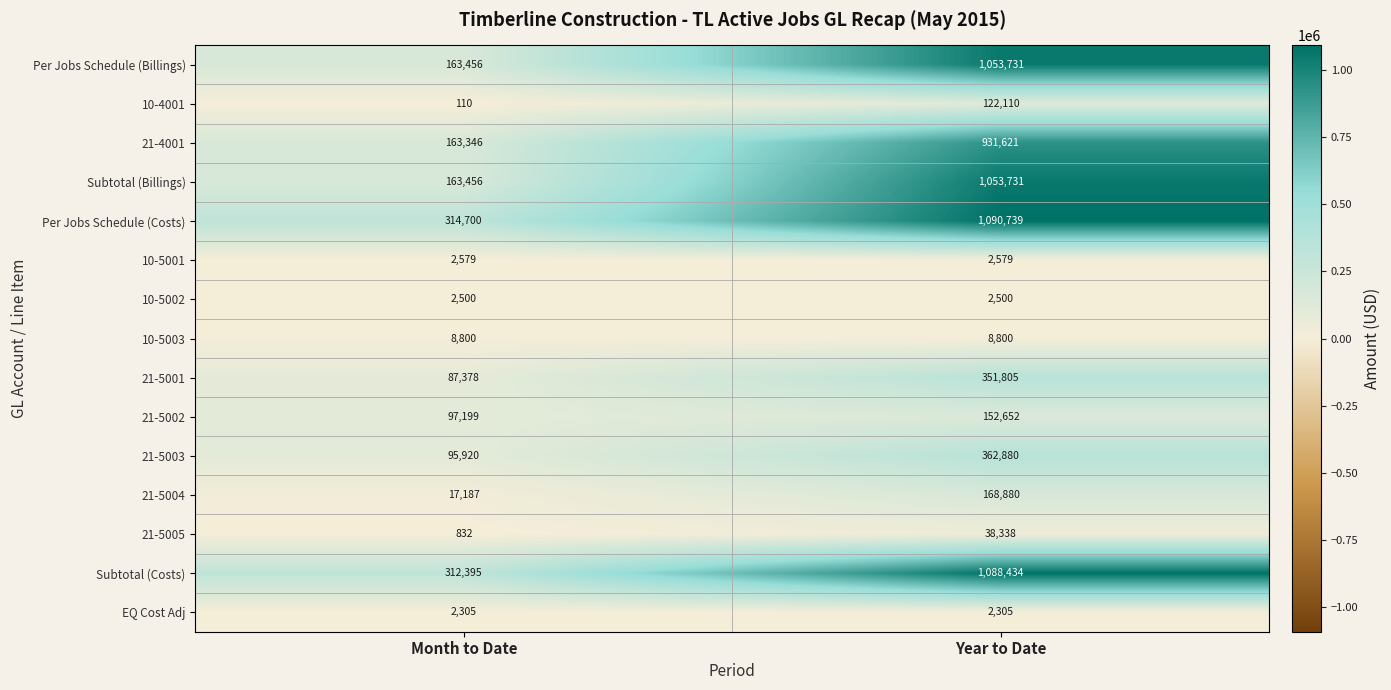

Is it true that Subtotal (Costs) equals 1088434 at Year to Date?

True